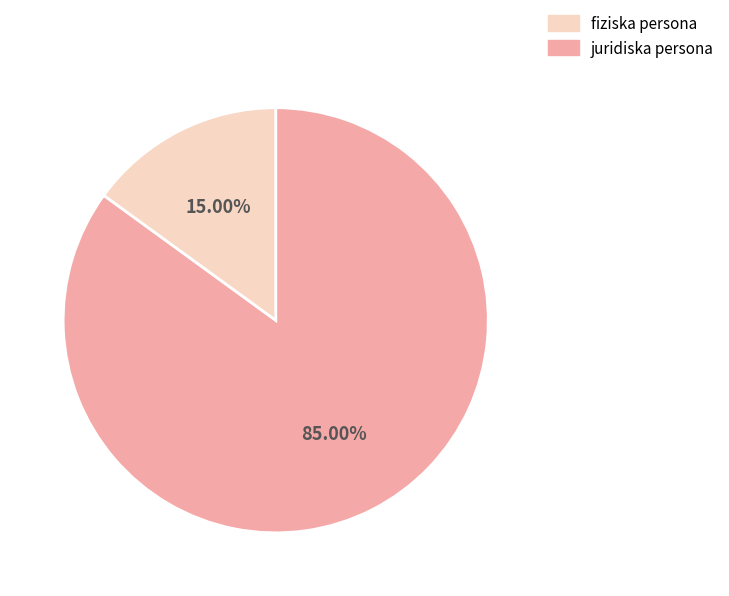

Rank the categories by value from lowest to highest.

juridiska persona, fiziska persona